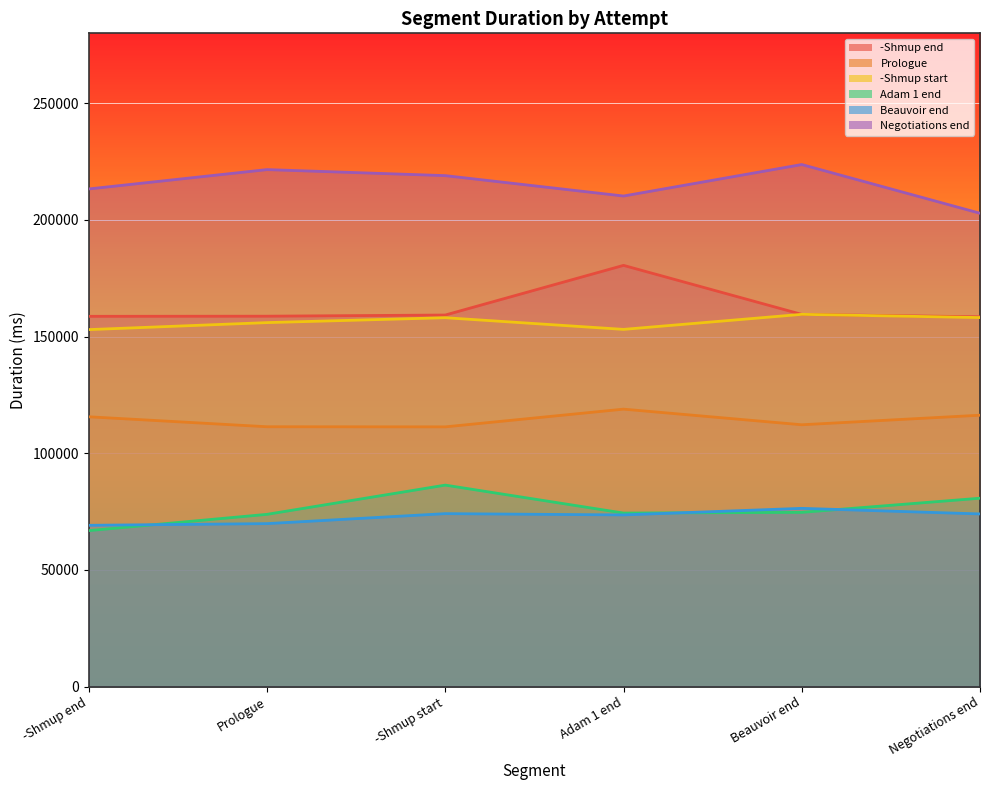

Reading right to left, list all the values displayed in this chart.

-Shmup end: 158483	159521	180532	159248	158749	158694
Prologue: 116304	112206	118904	111310	111359	115628
-Shmup start: 158155	159543	153093	158095	155998	152999
Adam 1 end: 80723	74657	74358	86340	73811	66827
Beauvoir end: 73986	76378	73562	74108	69830	69110
Negotiations end: 202875	223759	210266	219004	221589	213293